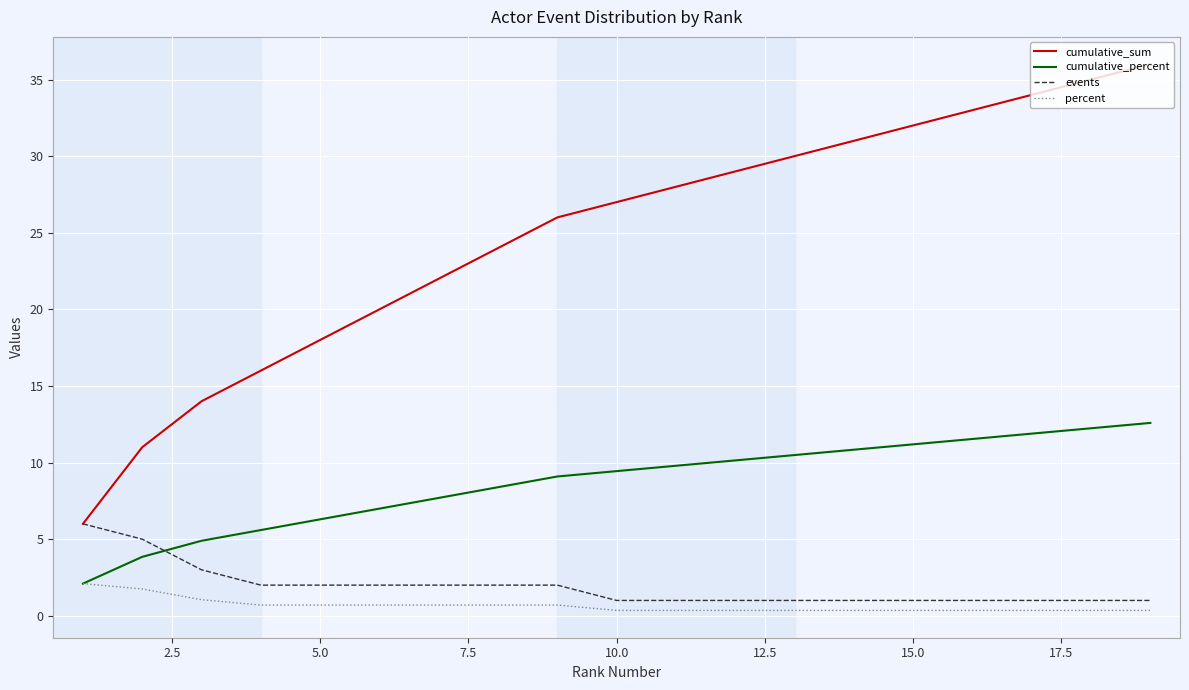

Reading left to right, list all the values displayed in this chart.

cumulative_sum: 6.0	11.0	14.0	16.0	18.0	20.0	22.0	24.0	26.0	27.0	28.0	29.0	30.0	31.0	32.0	33.0	34.0	35.0	36.0
cumulative_percent: 2.1	3.8	4.9	5.6	6.3	7.0	7.7	8.4	9.1	9.4	9.8	10.1	10.5	10.8	11.2	11.5	11.9	12.2	12.6
events: 6.0	5.0	3.0	2.0	2.0	2.0	2.0	2.0	2.0	1.0	1.0	1.0	1.0	1.0	1.0	1.0	1.0	1.0	1.0
percent: 2.1	1.7	1.0	0.7	0.7	0.7	0.7	0.7	0.7	0.3	0.3	0.3	0.3	0.3	0.3	0.3	0.3	0.3	0.3